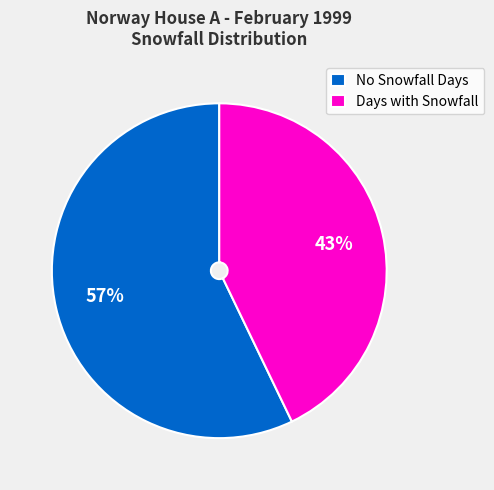

Between No Snowfall Days and Days with Snowfall, which is larger?

No Snowfall Days